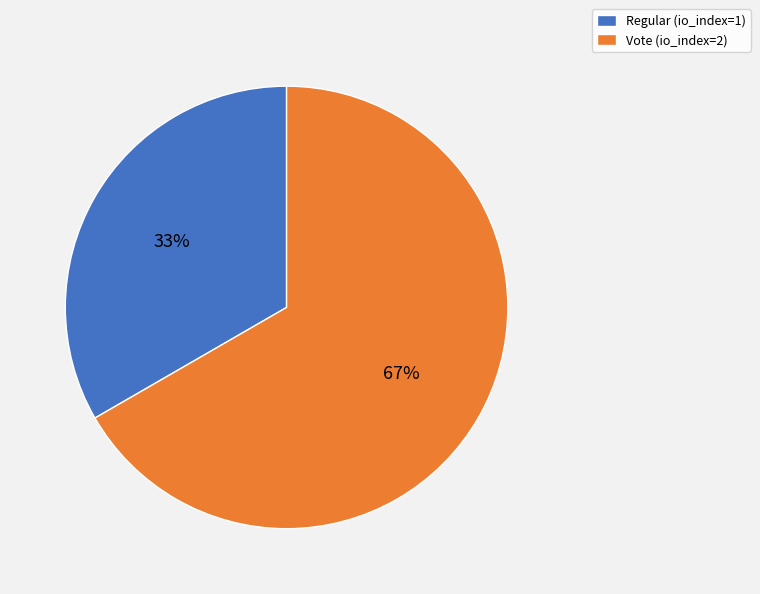

To the nearest percent, what percentage of the pie is Regular (io_index=1)?

33%